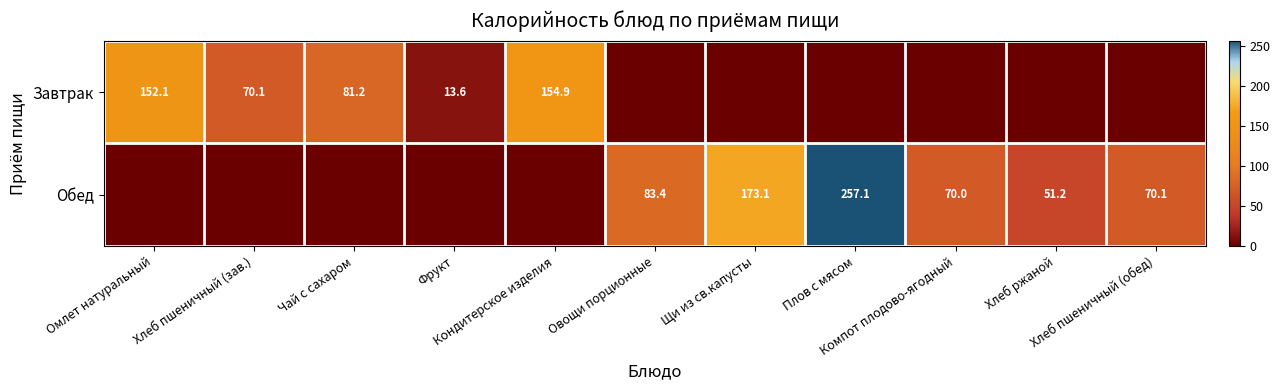

Which has a higher value, Чай с сахаром or Хлеб пшеничный (обед)?

Чай с сахаром